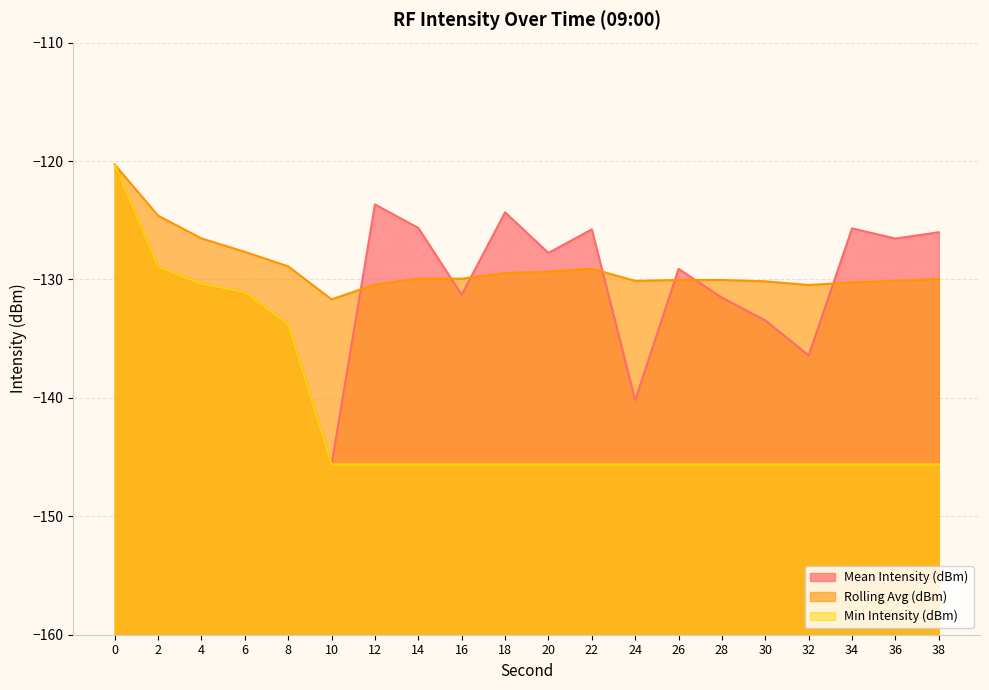

Reading left to right, transcribe all the data shown in this chart.

Mean Intensity (dBm): -120.3	-128.9	-130.4	-131.1	-133.8	-145.6	-123.7	-125.6	-131.3	-124.3	-127.8	-125.8	-140.2	-129.1	-131.5	-133.5	-136.4	-125.7	-126.5	-126.0
Rolling Avg (dBm): -120.3	-124.6	-126.5	-127.7	-128.9	-131.7	-130.4	-129.9	-129.9	-129.5	-129.3	-129.1	-130.1	-130.0	-130.0	-130.2	-130.5	-130.2	-130.1	-130.0
Min Intensity (dBm): -120.3	-128.9	-130.4	-131.1	-133.8	-145.6	-145.6	-145.6	-145.6	-145.6	-145.6	-145.6	-145.6	-145.6	-145.6	-145.6	-145.6	-145.6	-145.6	-145.6